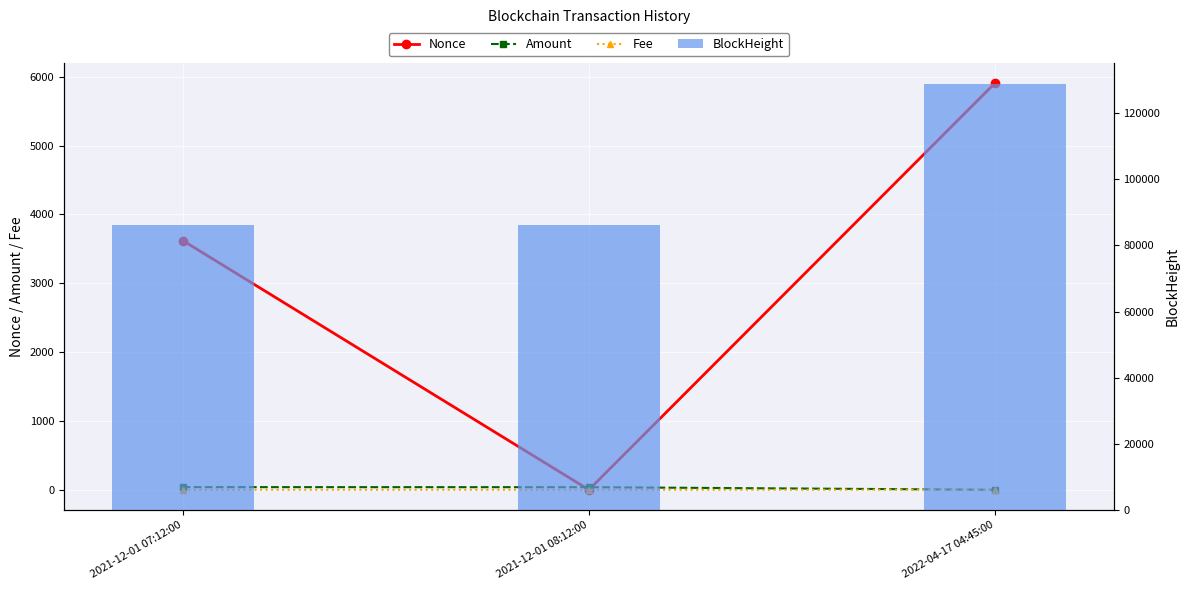

What is the value of the BlockHeight bar at the 3rd from the left?

128792.0